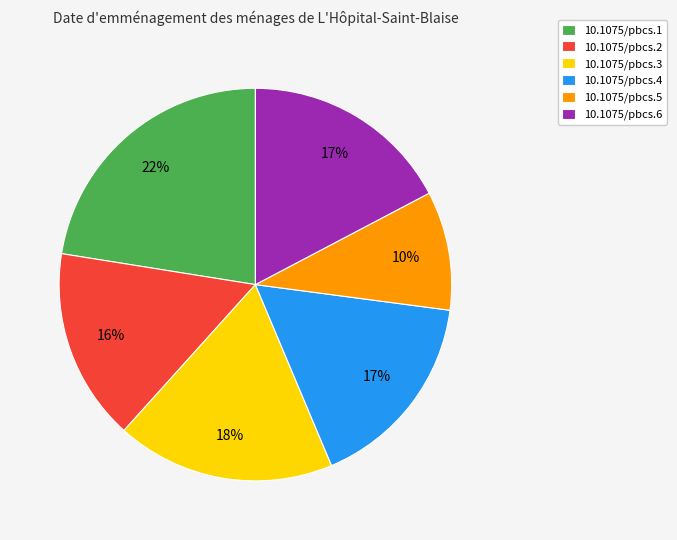

True or false: 10.1075/pbcs.5 accounts for 5% of the total.

False